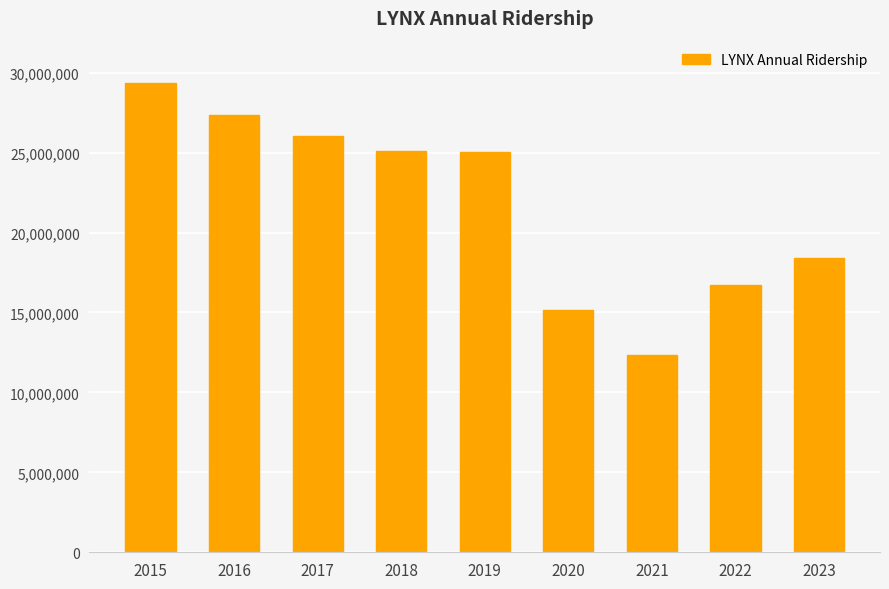

What is the change in value from 2018 to 2020?

-9955629